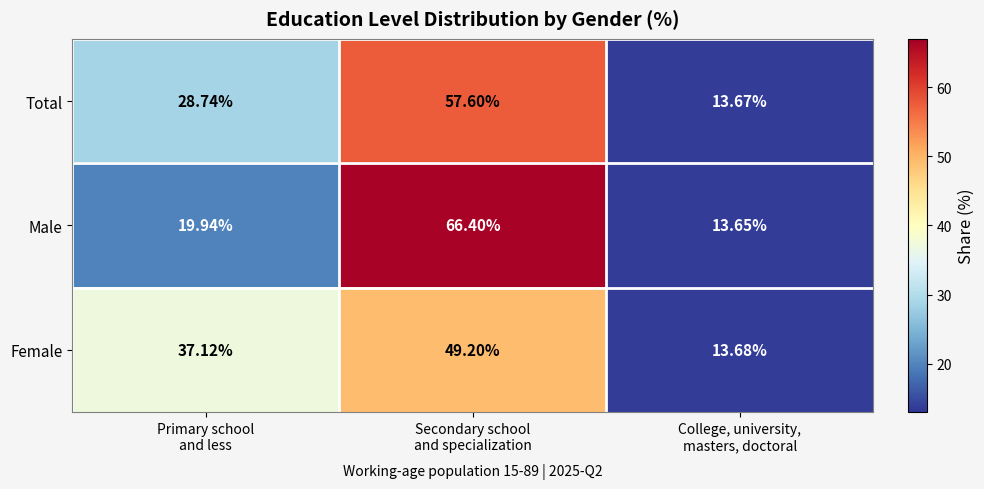

Rank the series by their average value, from highest to lowest.

Total, Female, Male